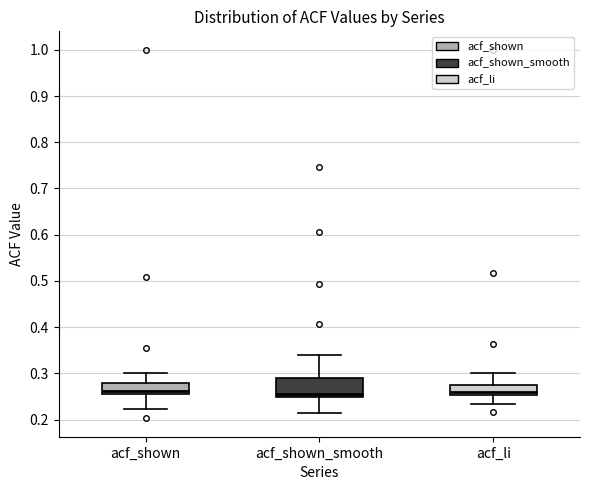

Reading left to right, read every box against the y-axis: the position of its median line, the range the box covers, and the ends of its whiskers. The values are not printed on the chart, so give them approximately, as read against the axis.

acf_shown: median 0.26 (just above the box's lower edge), box 0.26 to 0.28, whiskers 0.22 to 0.30
acf_shown_smooth: median 0.26, box 0.25 to 0.29, whiskers 0.22 to 0.34
acf_li: median 0.26, box 0.25 to 0.27, whiskers 0.23 to 0.30